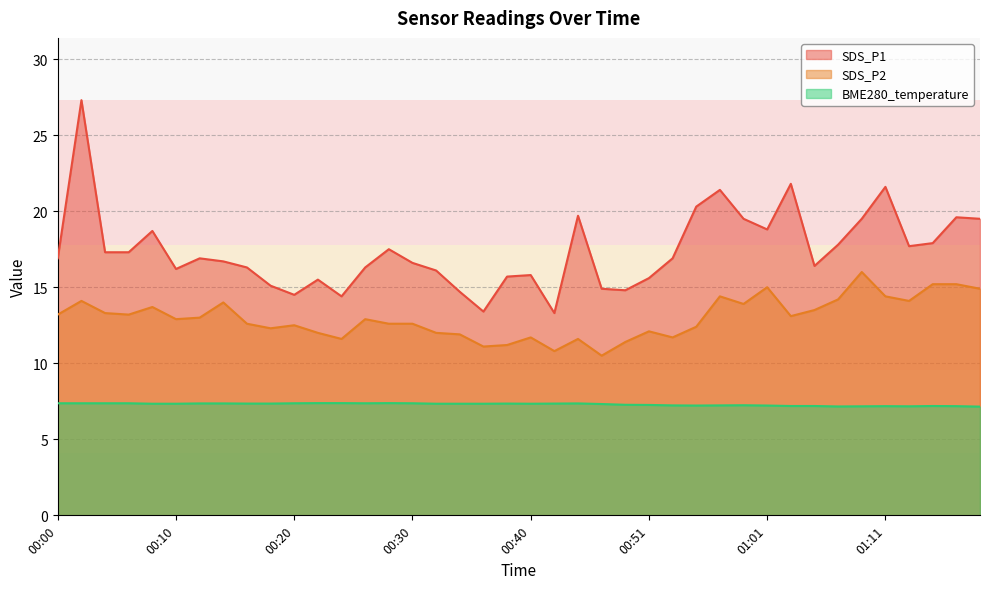

What is the difference between the second highest and minimum values in the SDS_P1 series?

8.5